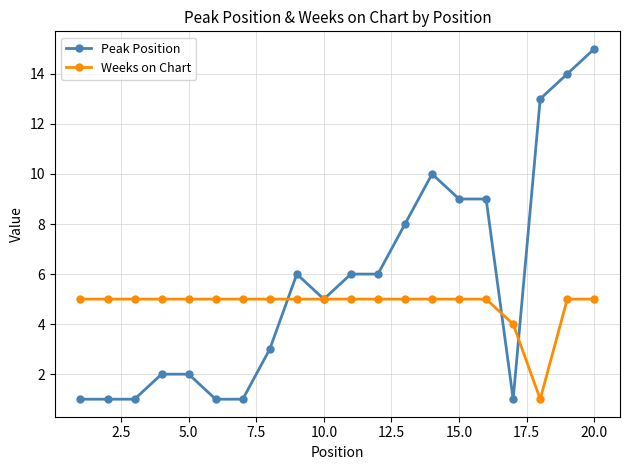

What is the value of the Peak Position point at the 12th from the left?

6